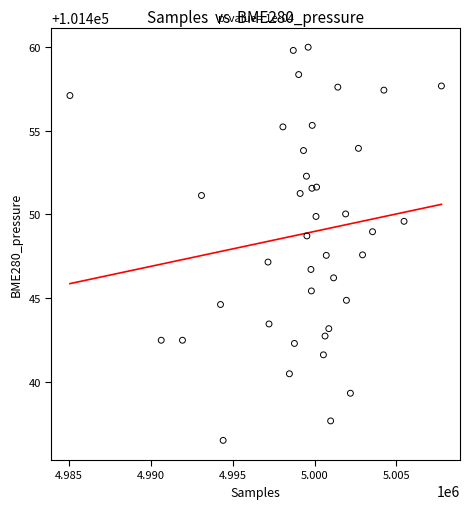

What is the range of X values (max minus min)?

22680.0